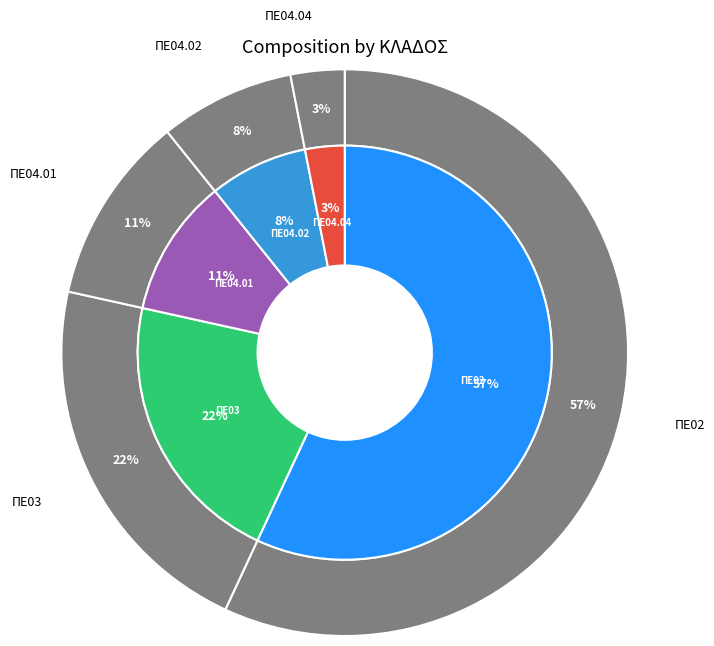

Count the number of slices in the pie.

5